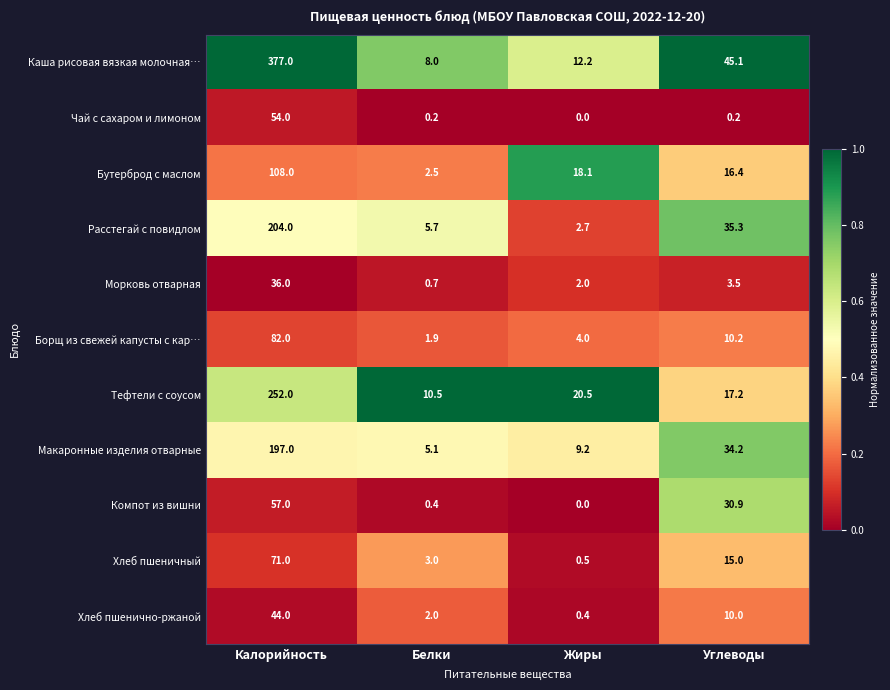

What is the sum of all Борщ из свежей капусты с кар… values?

98.1